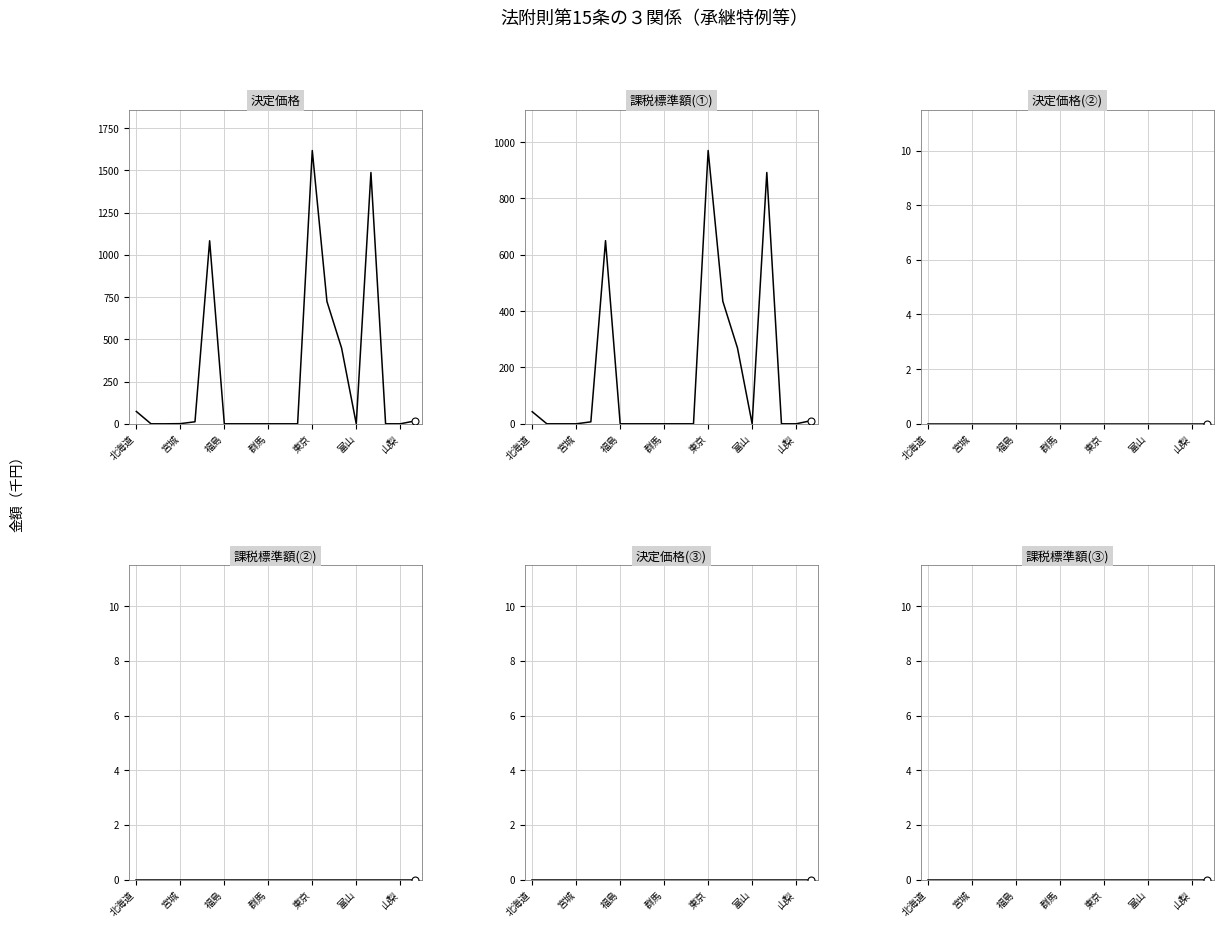

At how many categories does at least one series exceed 617?

4